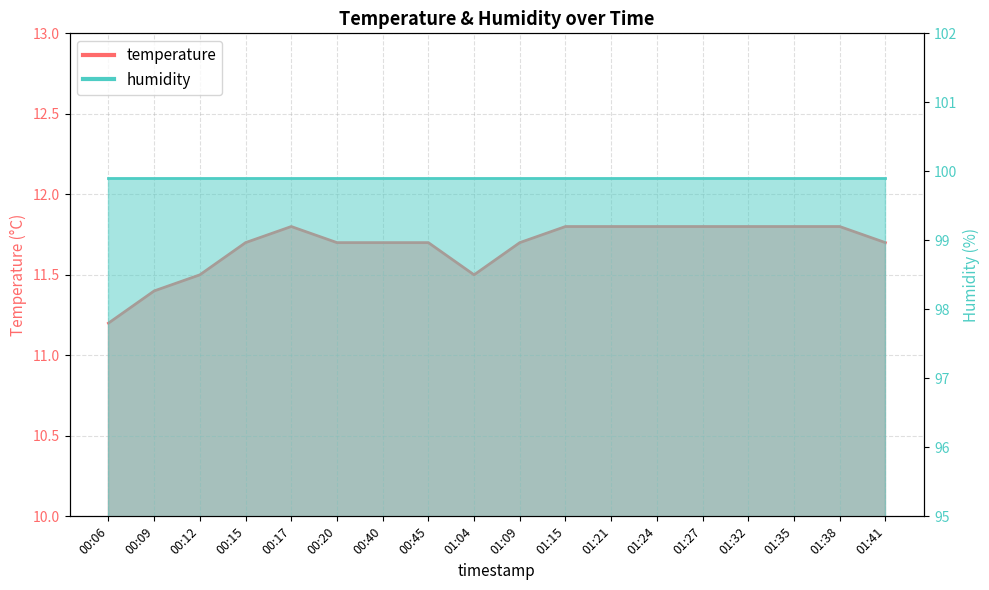

Reading left to right, list all the values displayed in this chart.

00:06=11.2	00:09=11.4	00:12=11.5	00:15=11.7	00:17=11.8	00:20=11.7	00:40=11.7	00:45=11.7	01:04=11.5	01:09=11.7	01:15=11.8	01:21=11.8	01:24=11.8	01:27=11.8	01:32=11.8	01:35=11.8	01:38=11.8	01:41=11.7